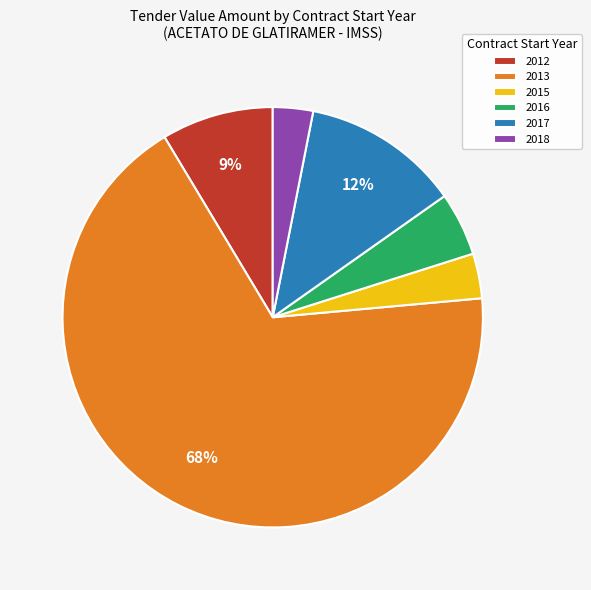

Which has a higher value, 2016 or 2018?

2016